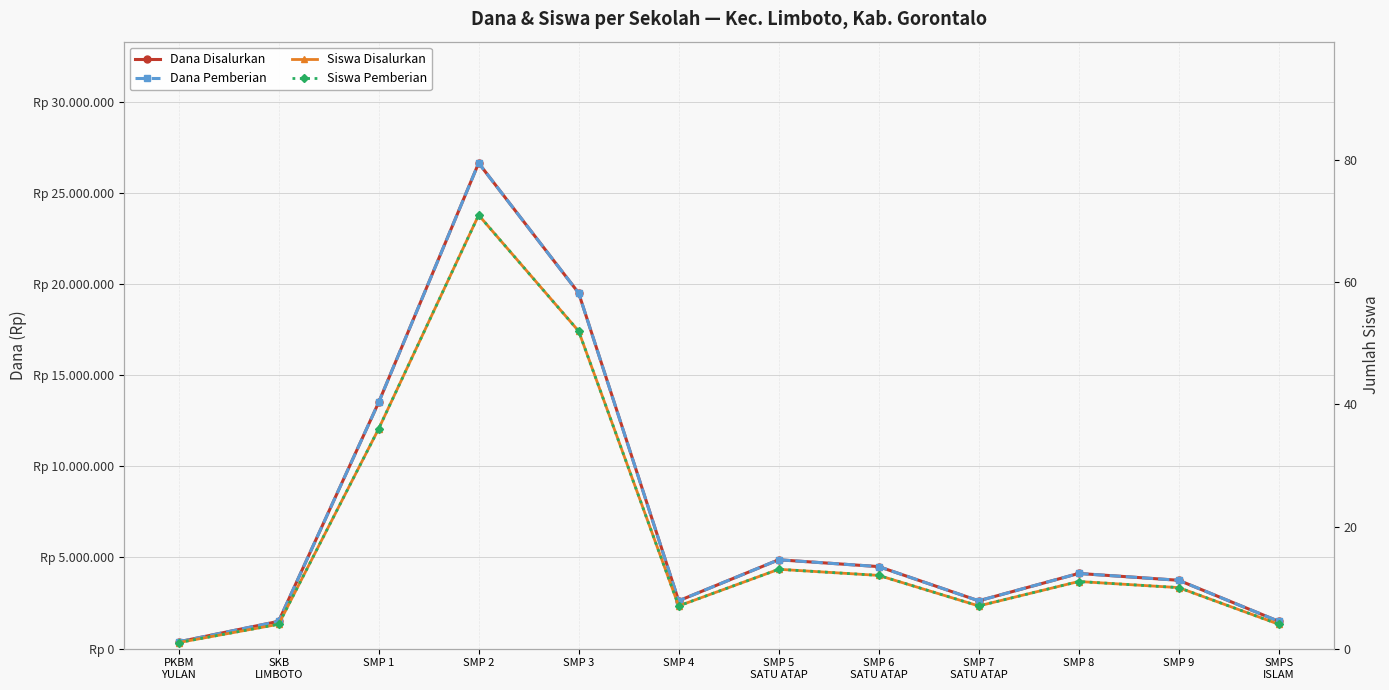

What is the maximum value for Siswa Disalurkan?

71